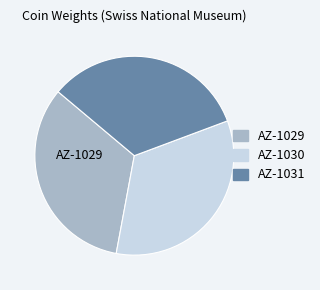

Approximately how many times larger is the value at AZ-1030 compared to AZ-1031?

1.0